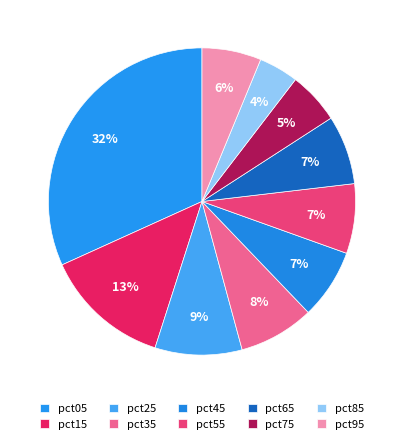

Is pct15 the majority of the pie?

No